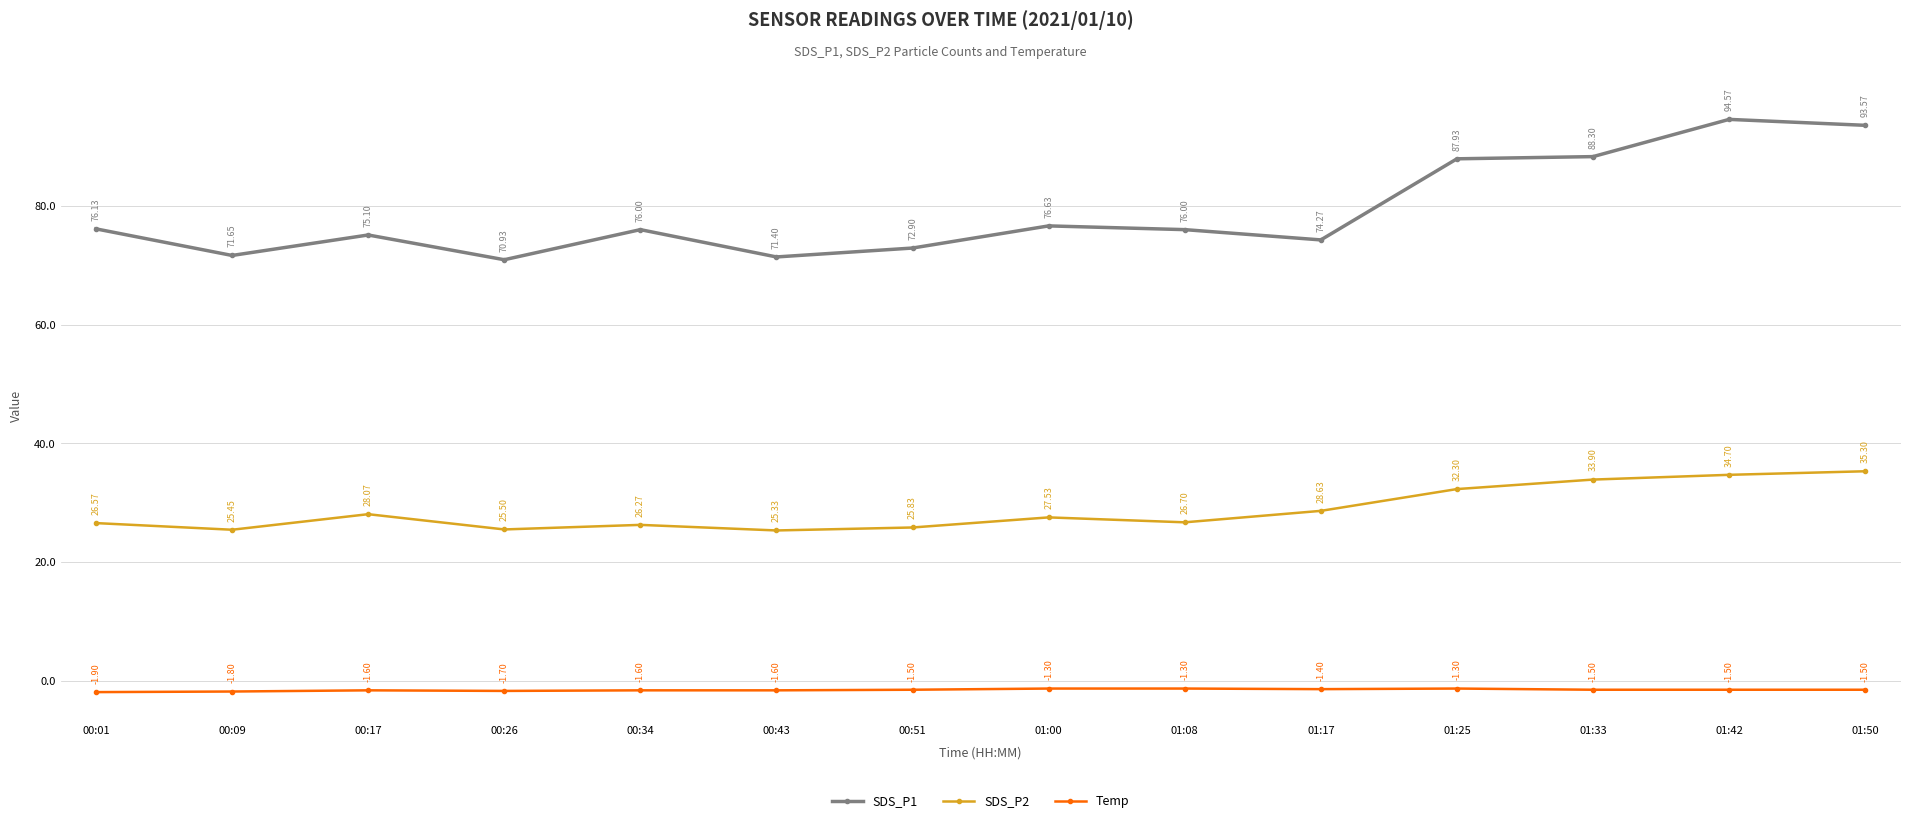

What is the label of the 13th point from the left?

01:42